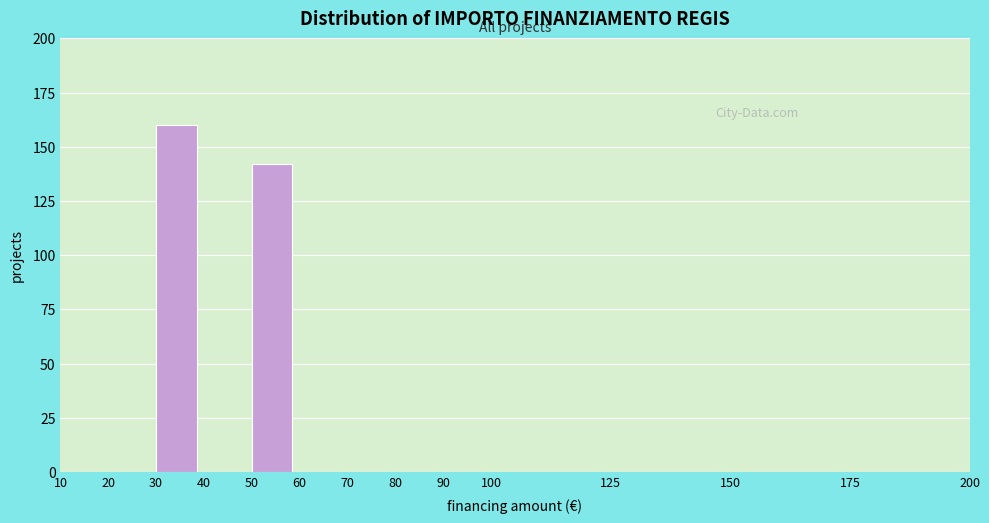

Reading left to right, what are all the values shown in this chart?

10=0	20=0	30=160	40=0	50=142	60=0	70=0	80=0	90=0	100=0	125=0	150=0	175=0